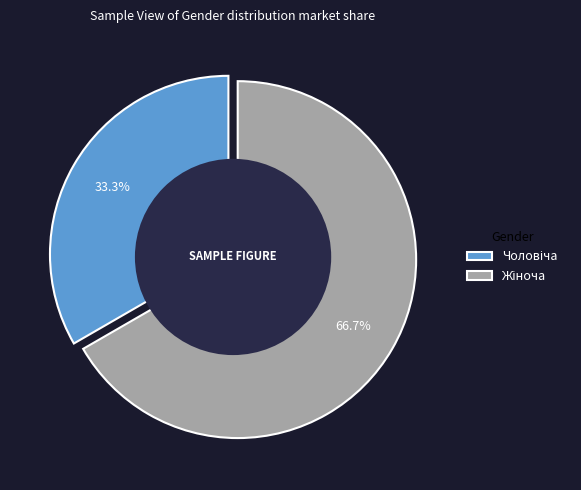

To the nearest percent, what is the average slice percentage?

50%